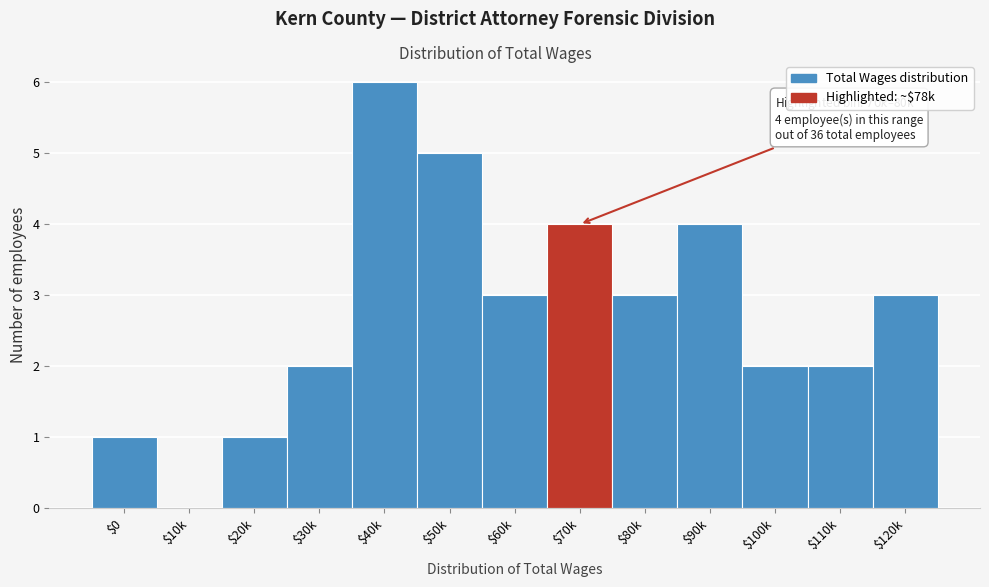

Is it true that the value at $70k is 1?

False